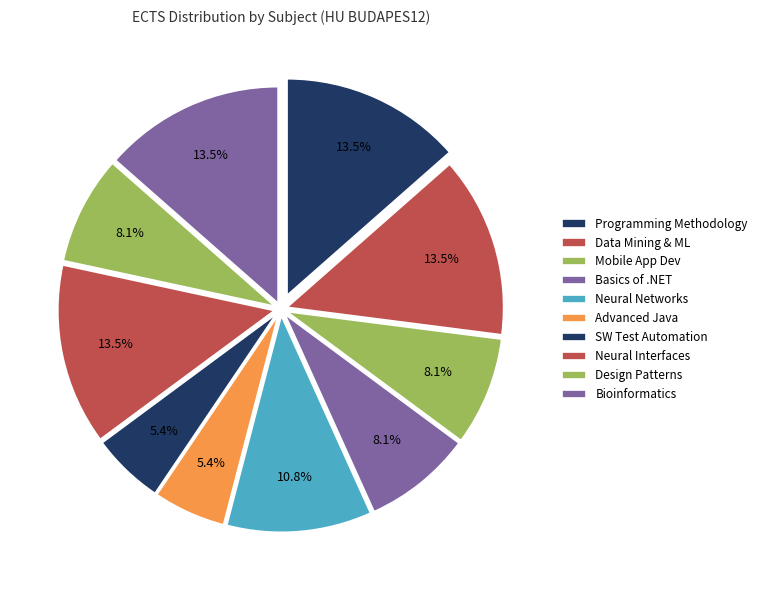

How many slices are in this pie chart?

10